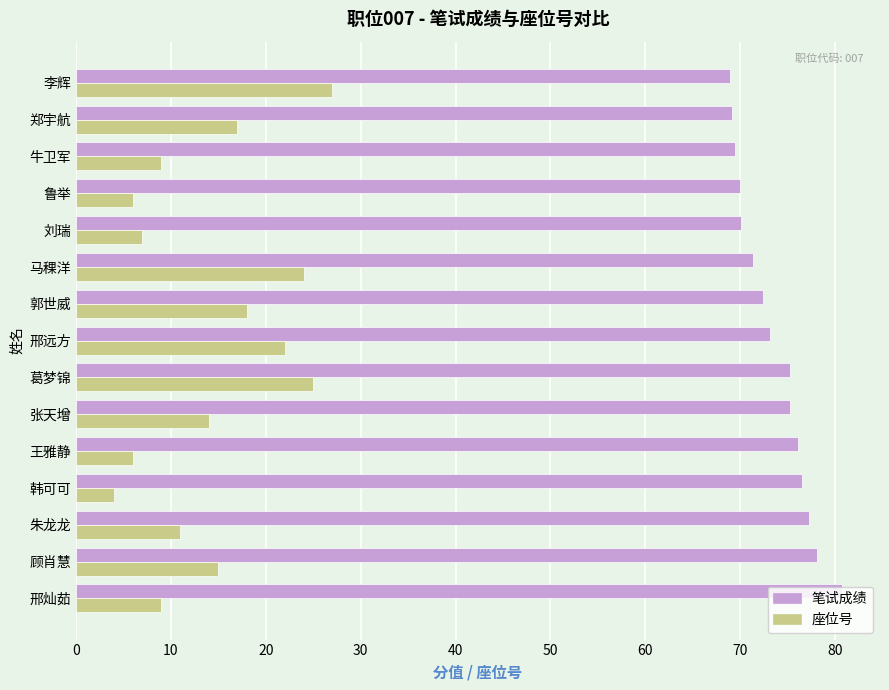

What is the difference between the highest and lowest values at 郑宇航?

52.1